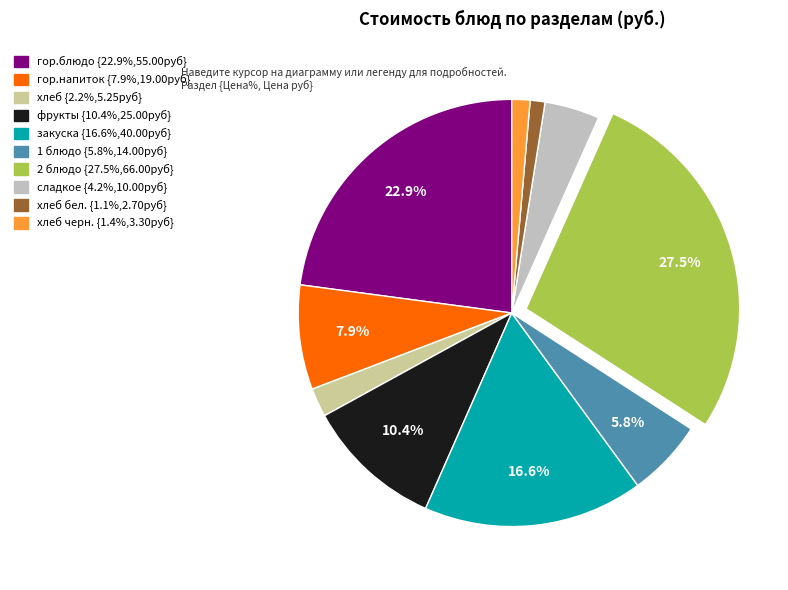

Is there any slice that represents more than half of the pie?

No